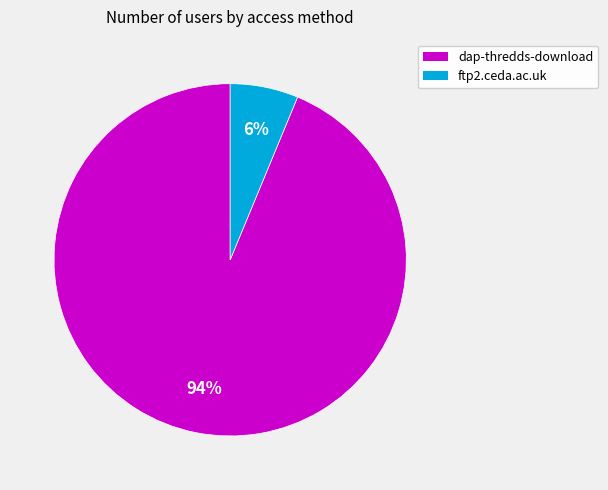

Between ftp2.ceda.ac.uk and dap-thredds-download, which is larger?

dap-thredds-download